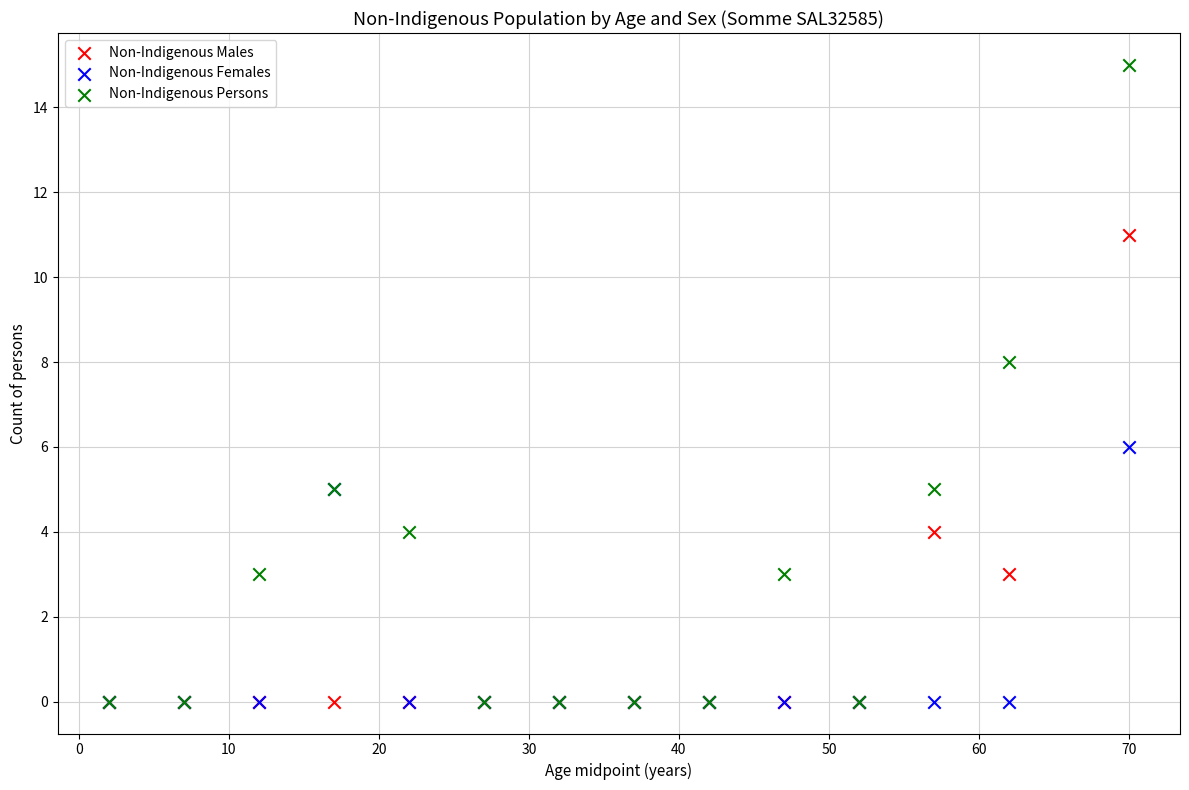

What are all the series names shown in the legend?

Non-Indigenous Males, Non-Indigenous Females, Non-Indigenous Persons